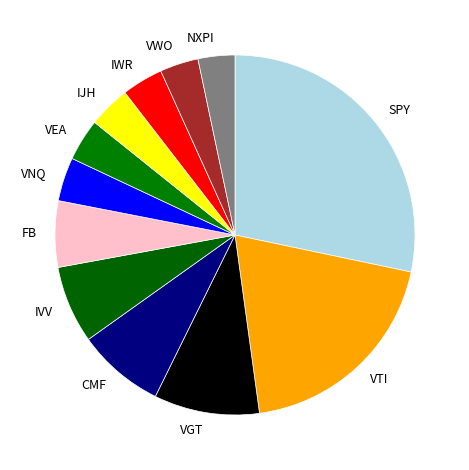

How many segments does this pie chart have?

12